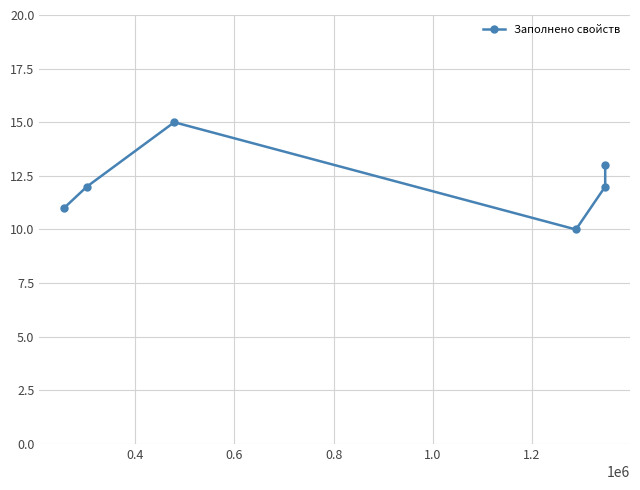

What is the sum of all values?

73